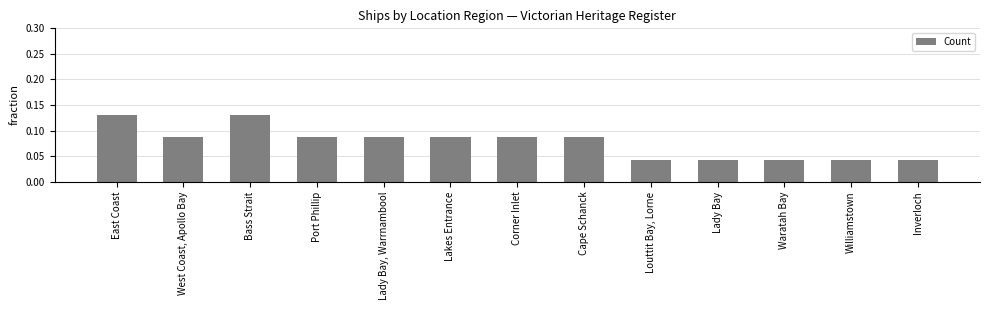

True or false: the data shows 0.0 at Lakes Entrance.

False